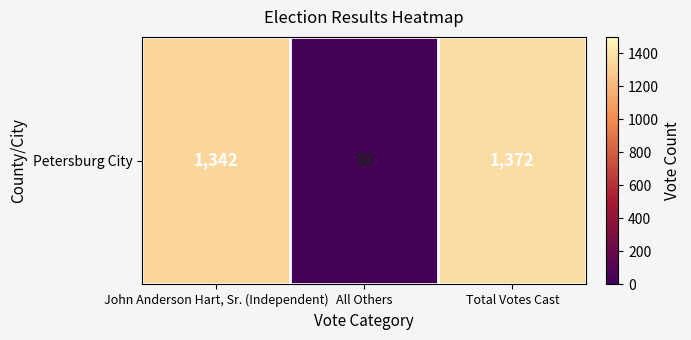

At which category does the chart reach its minimum across all series?

All Others